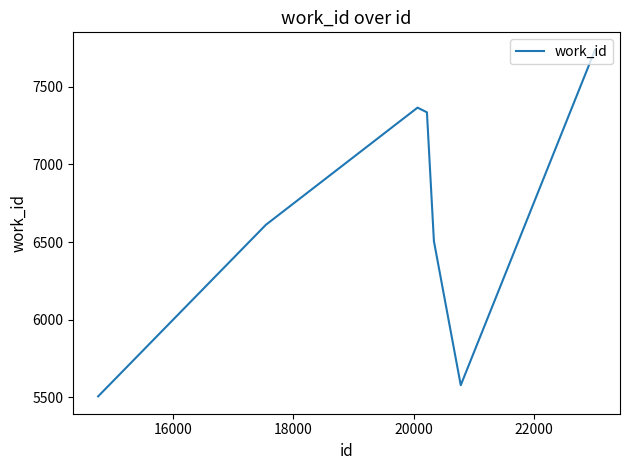

True or false: there are more than 2 points higher than both neighbors.

False